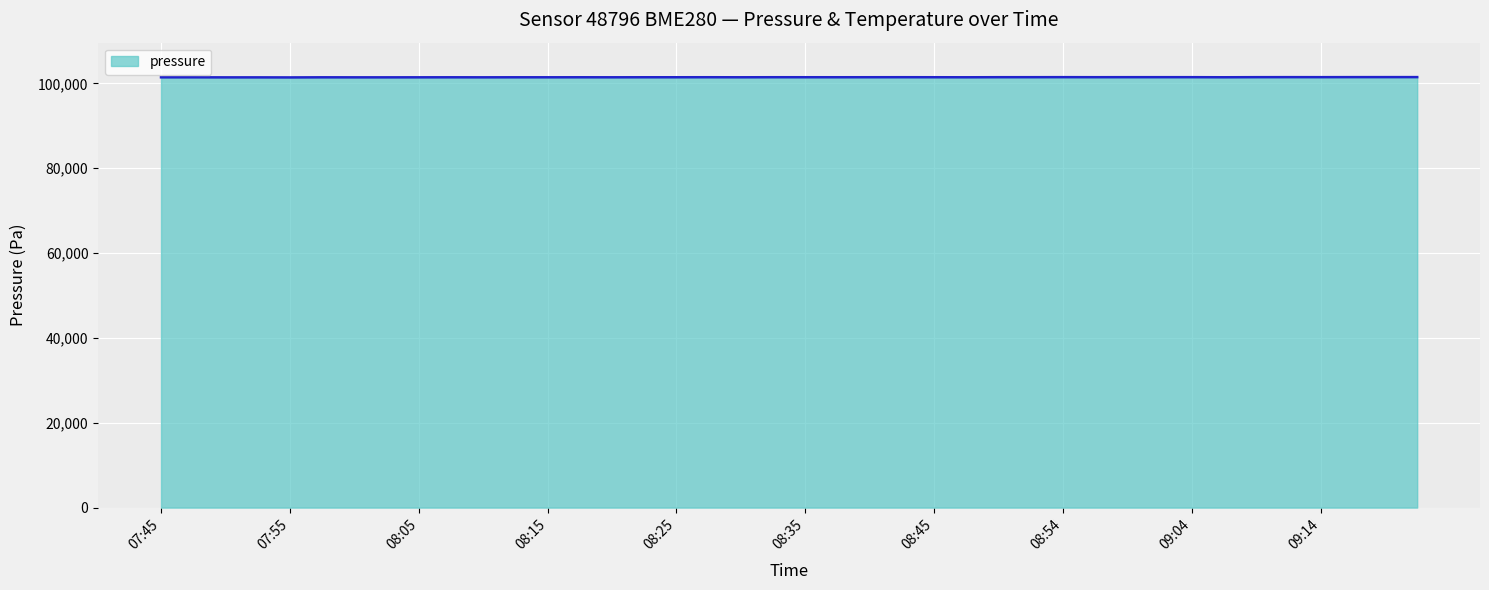

What is the maximum value shown in the chart?

101483.2